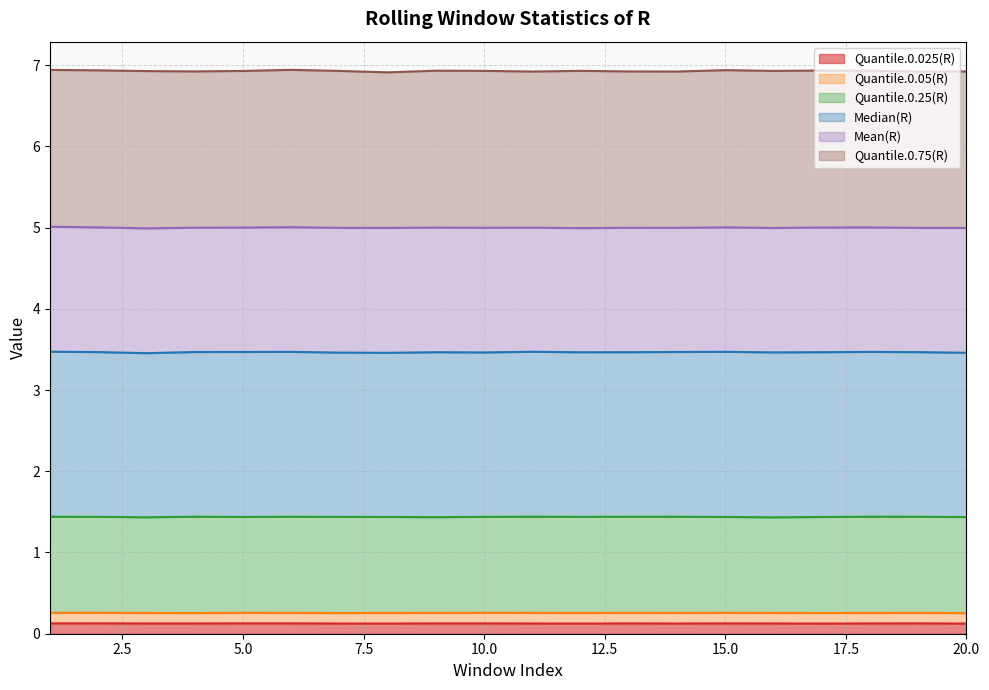

Does the chart have visible grid lines?

Yes